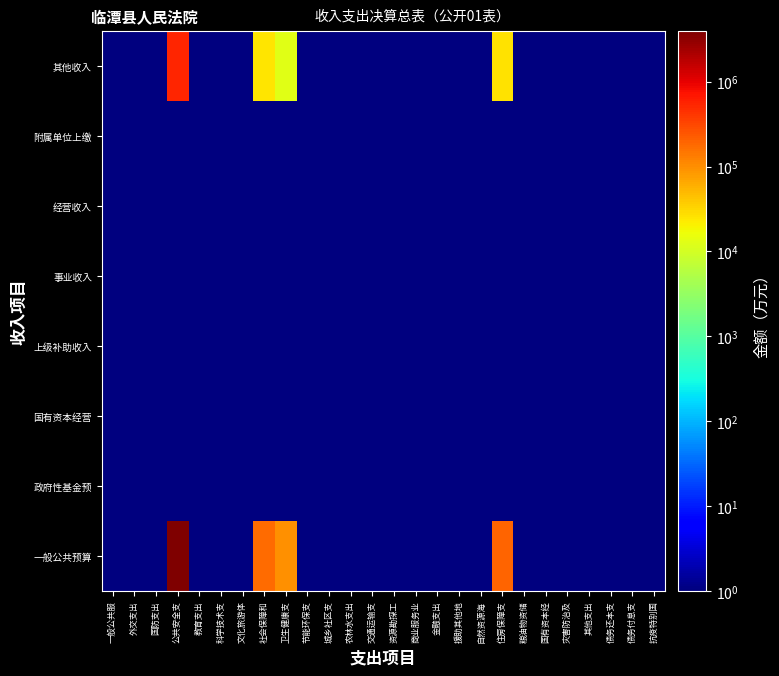

At which category does the chart reach its minimum across all series?

一般公共服